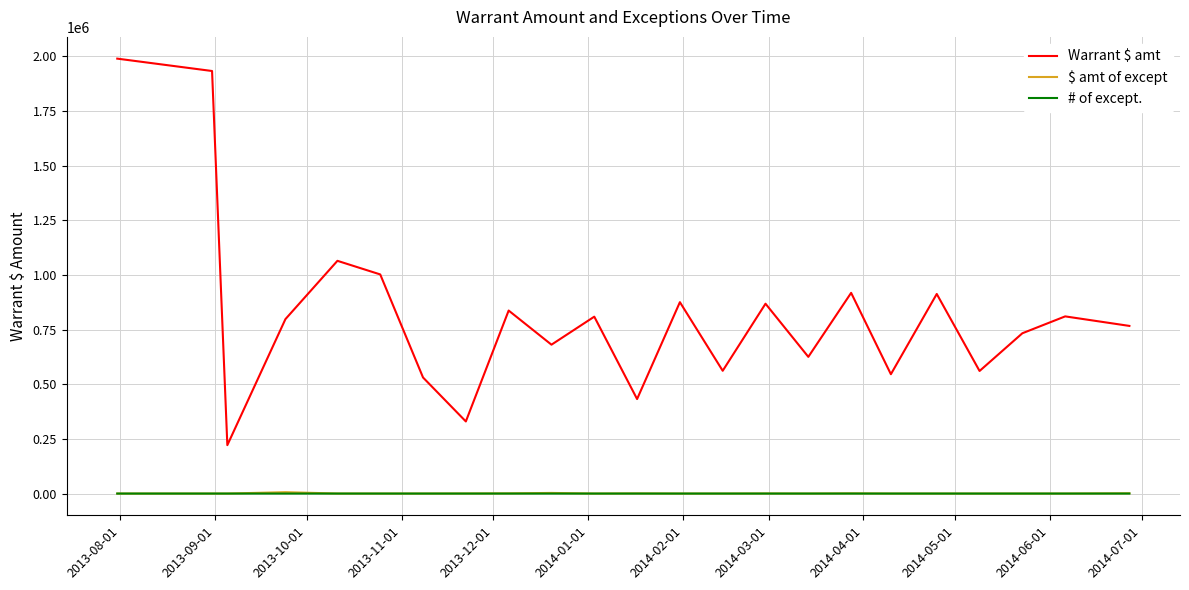

Which series has the largest range (max minus min)?

Warrant $ amt